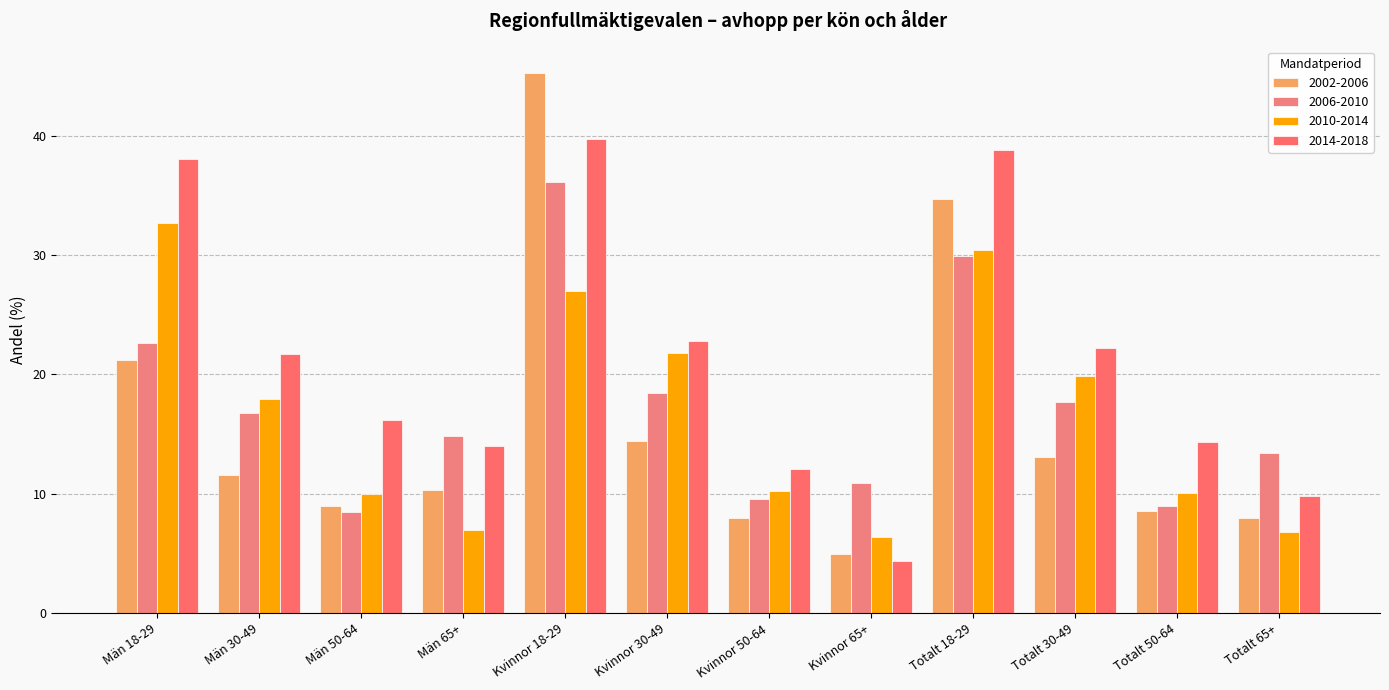

The value of 2010-2014 at Kvinnor 50-64 is 16.5. True or false?

False